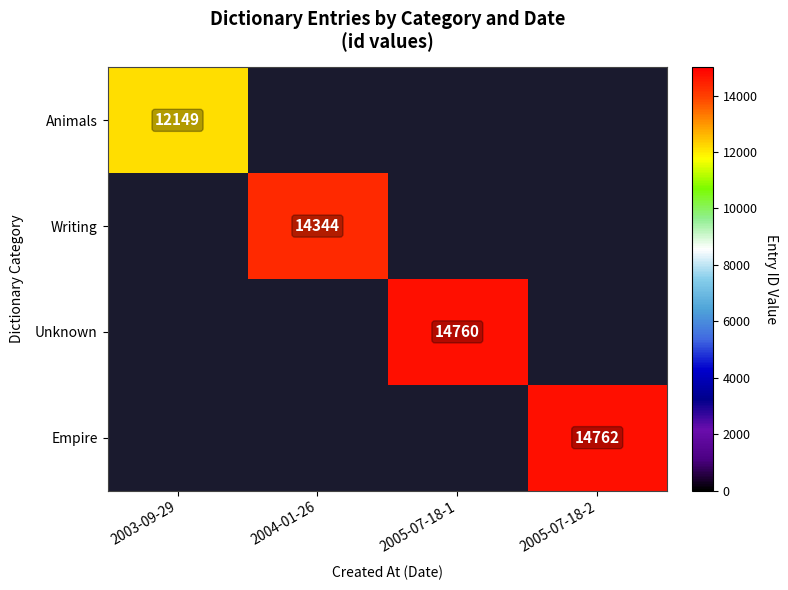

True or false: Empire has a value of 9339 at 2005-07-18-2.

False